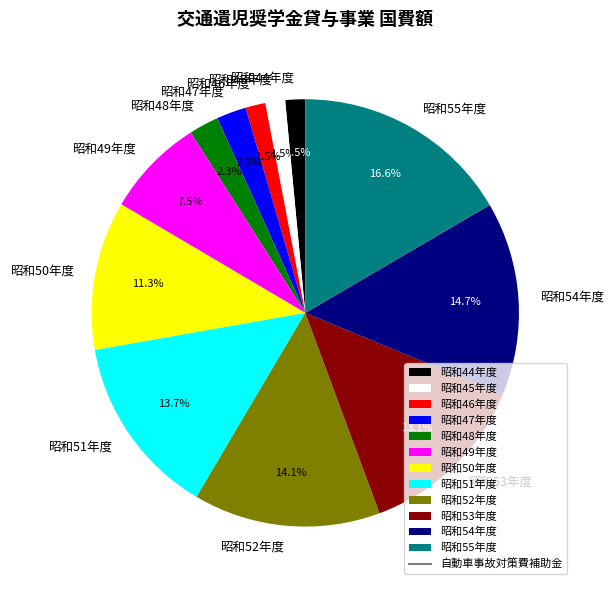

What percentage do 昭和49年度 and 昭和47年度 together represent?

9.8%